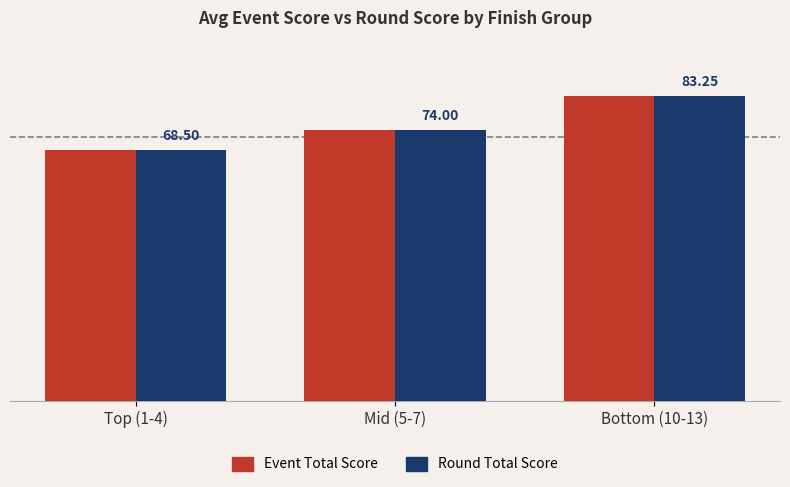

At which category is the sum across all series the highest?

Bottom (10-13)